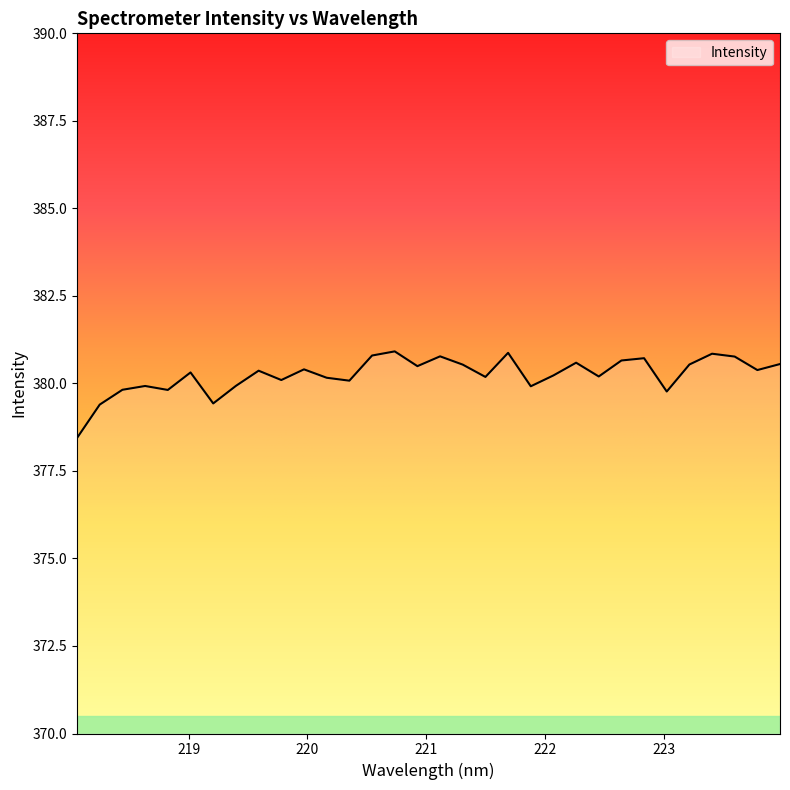

What is the greatest value displayed?

380.9